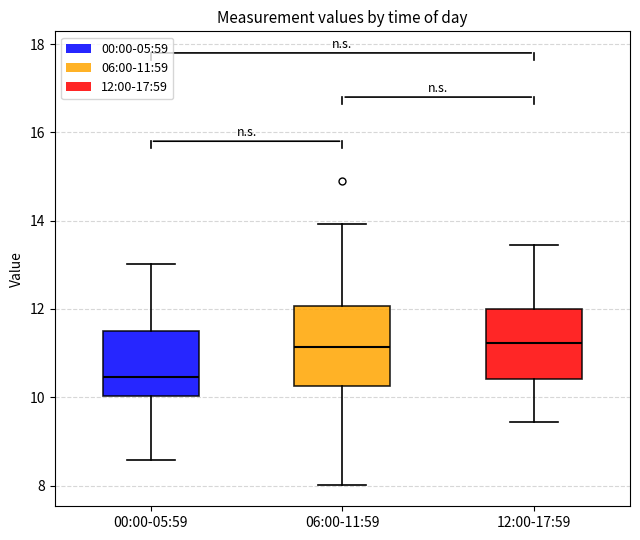

Where does the upper whisker of the box for 00:00-05:59 end on the y-axis? The values are not printed on the chart, so give them approximately, as read against the axis.

13.0